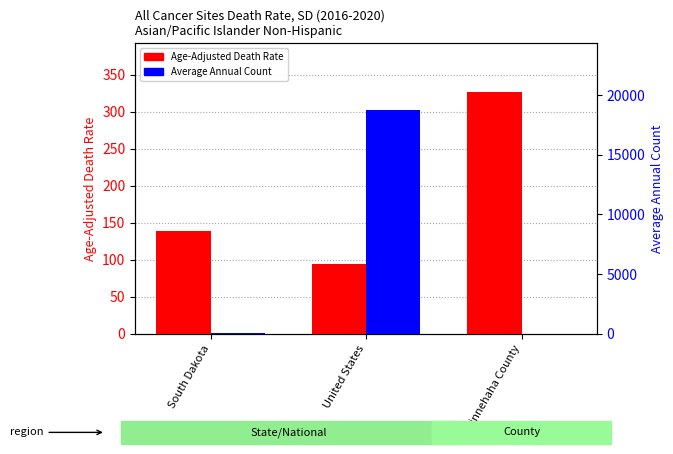

What is the sum of the Age-Adjusted Death Rate values at Minnehaha County and United States?

421.8